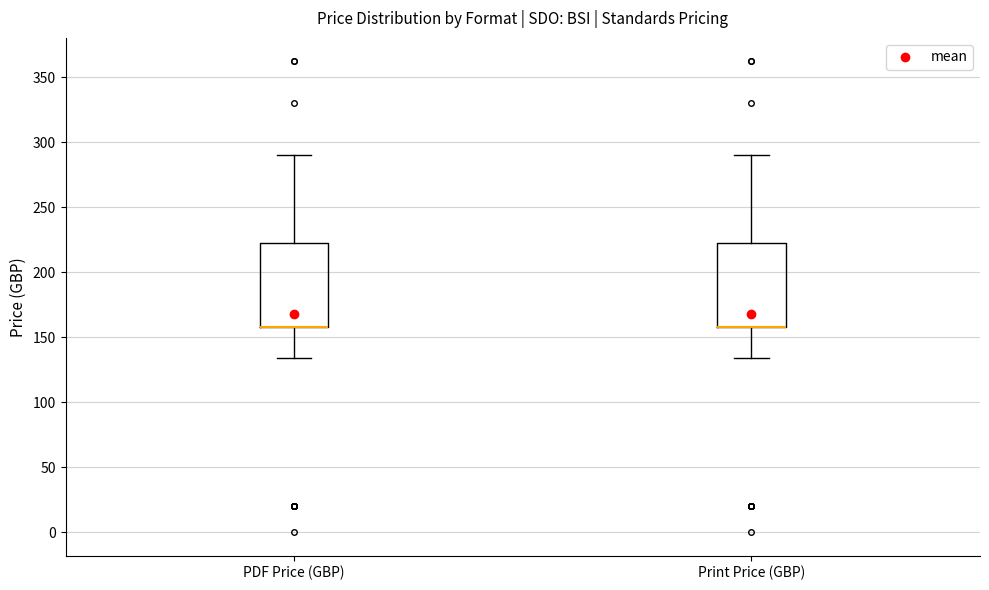

Reading left to right, read every box against the y-axis: the position of its median line, the range the box covers, and the ends of its whiskers. The values are not printed on the chart, so give them approximately, as read against the axis.

PDF Price (GBP): median 160 (drawn on the box's lower edge), box 160 to 220, whiskers 135 to 290
Print Price (GBP): median 160 (drawn on the box's lower edge), box 160 to 220, whiskers 135 to 290